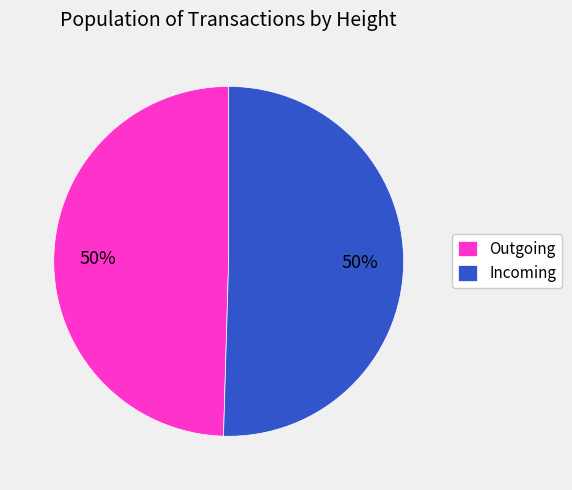

To the nearest percent, what is the average slice percentage?

50%